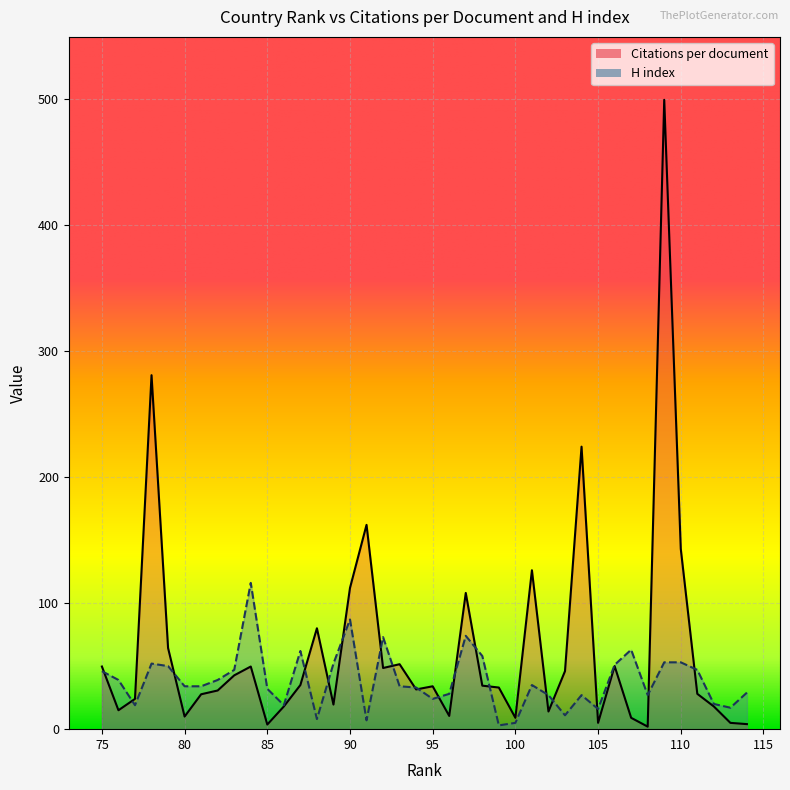

What is the difference between the maximum and second lowest values in the H index series?

111.0